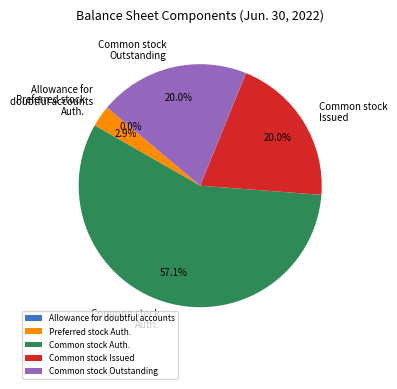

What is the largest slice in the pie chart?

Common stock Auth.